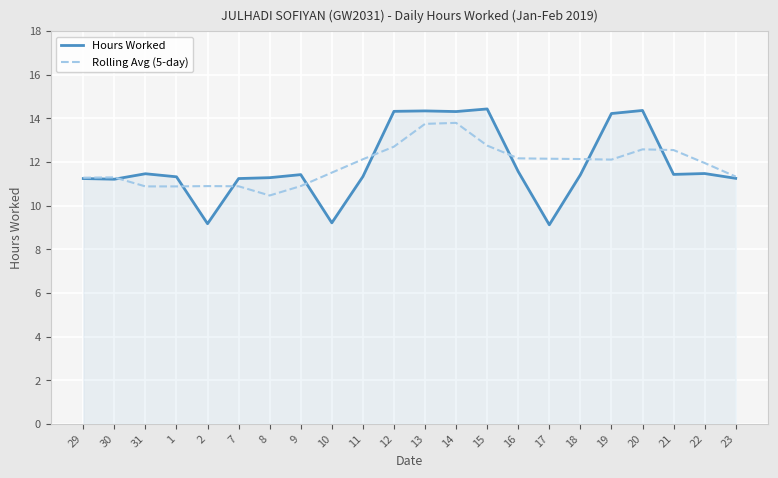

Rank the series at 8 from highest to lowest value.

Hours Worked, Rolling Avg (5-day)